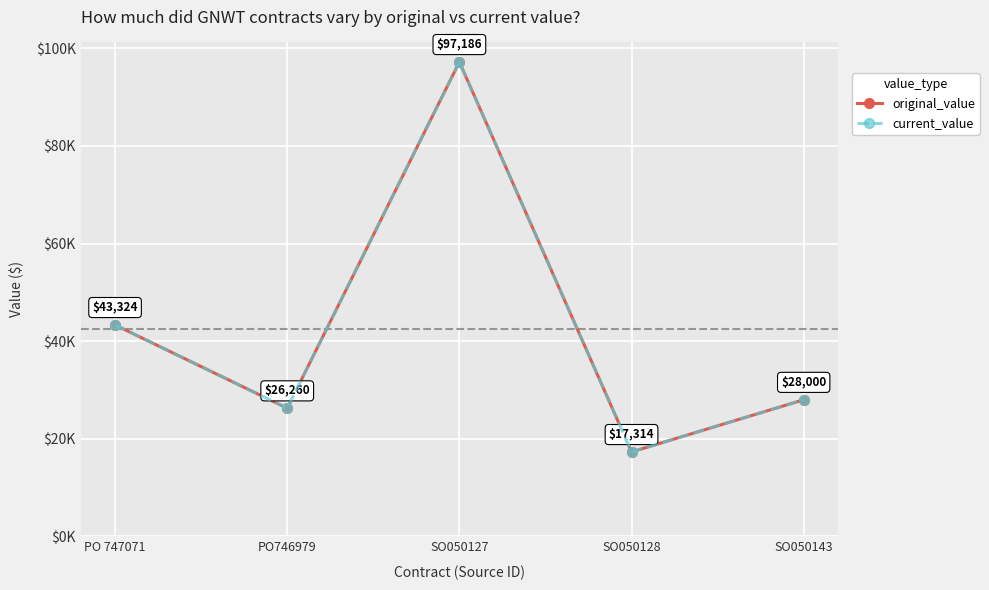

Which has a higher value, SO050127 or PO746979?

SO050127